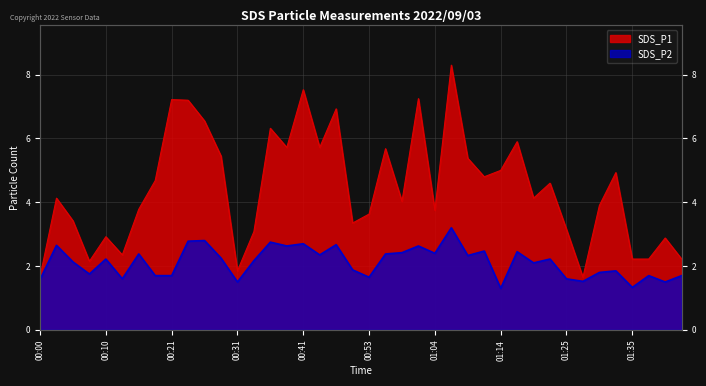

What is the label of the 22nd point from the right?

00:47